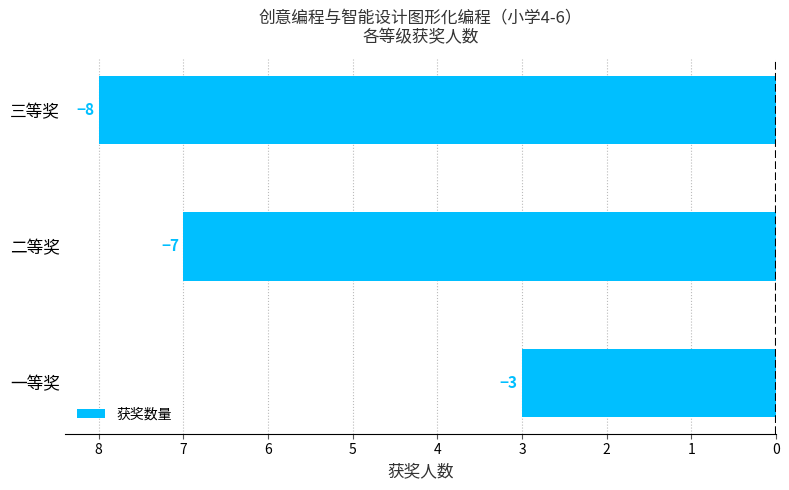

Are the bars horizontal?

Yes